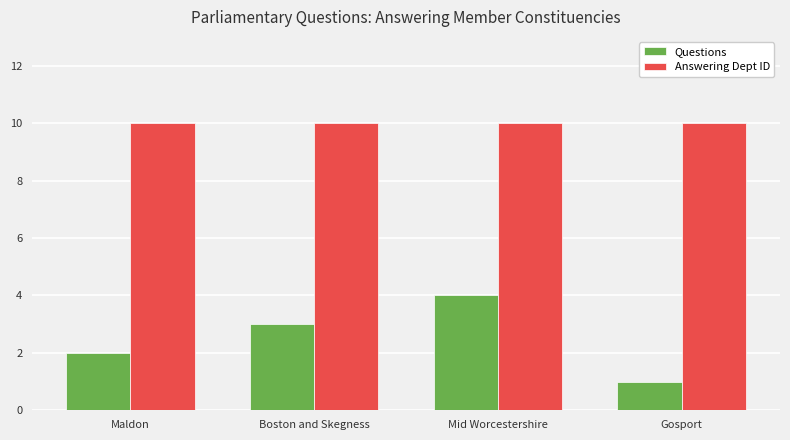

The value of Answering Dept ID at Gosport is 13. True or false?

False